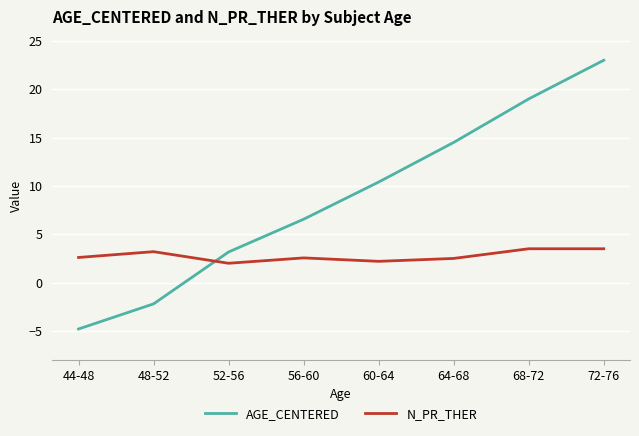

What is the difference between the second highest and minimum values in the N_PR_THER series?

1.5